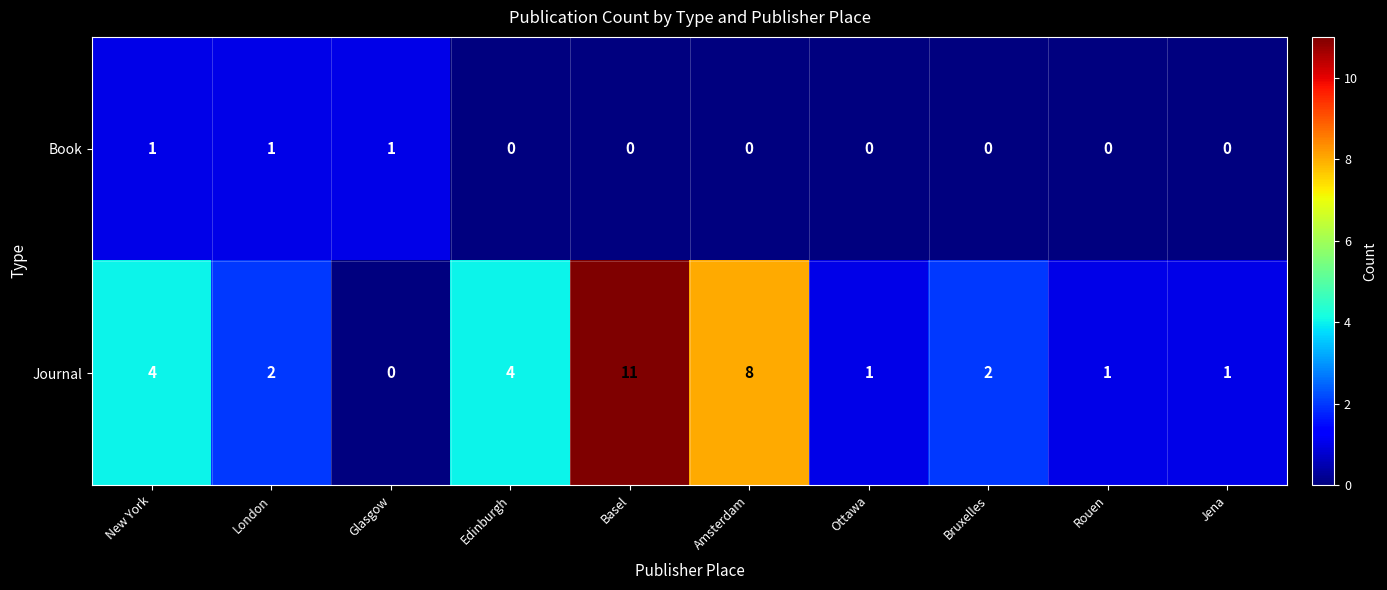

At which category is the sum across all series the highest?

Basel